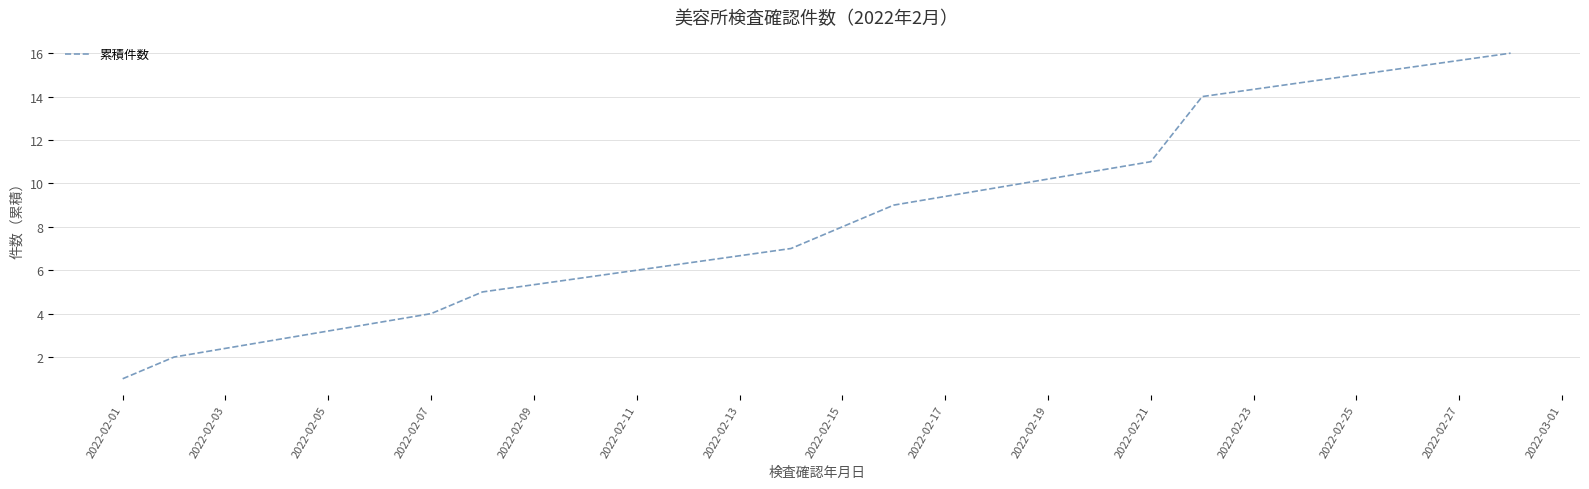

What is the difference between the maximum and minimum values?

15